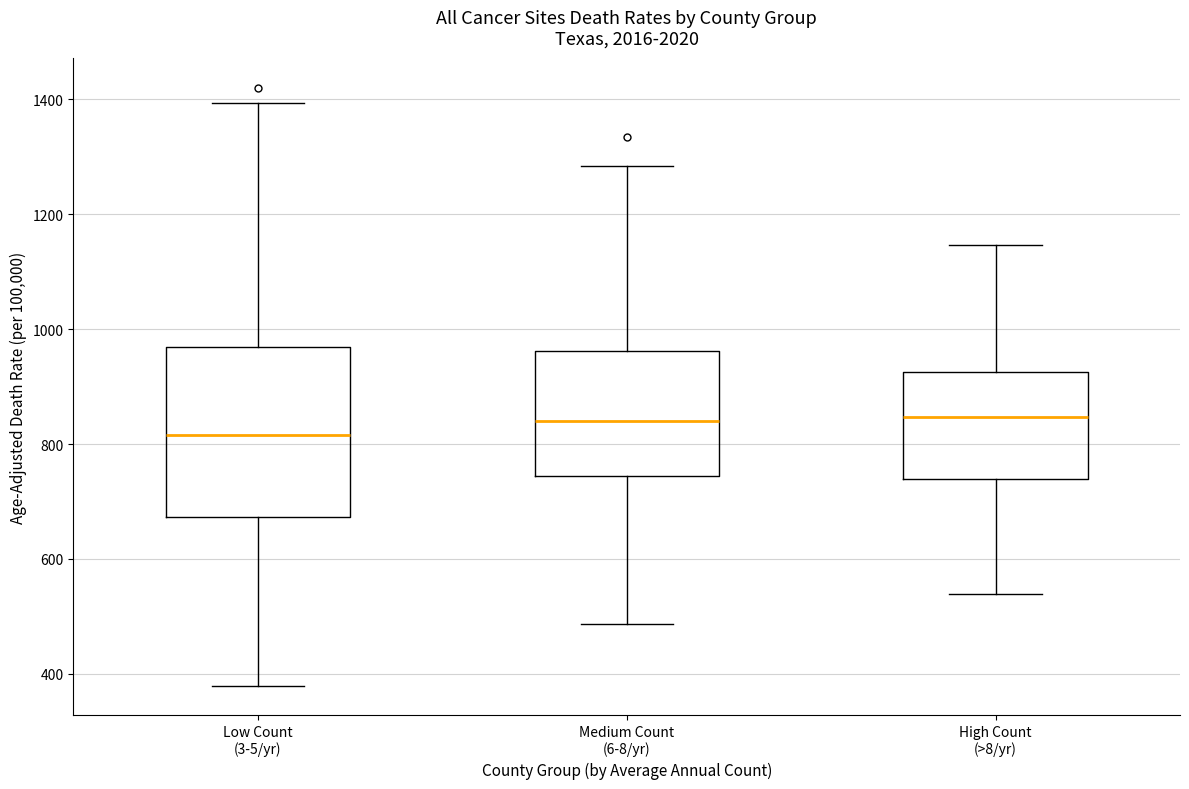

Where does the median line of the box for Low Count (3-5/yr) sit on the y-axis? The values are not printed on the chart, so give them approximately, as read against the axis.

820